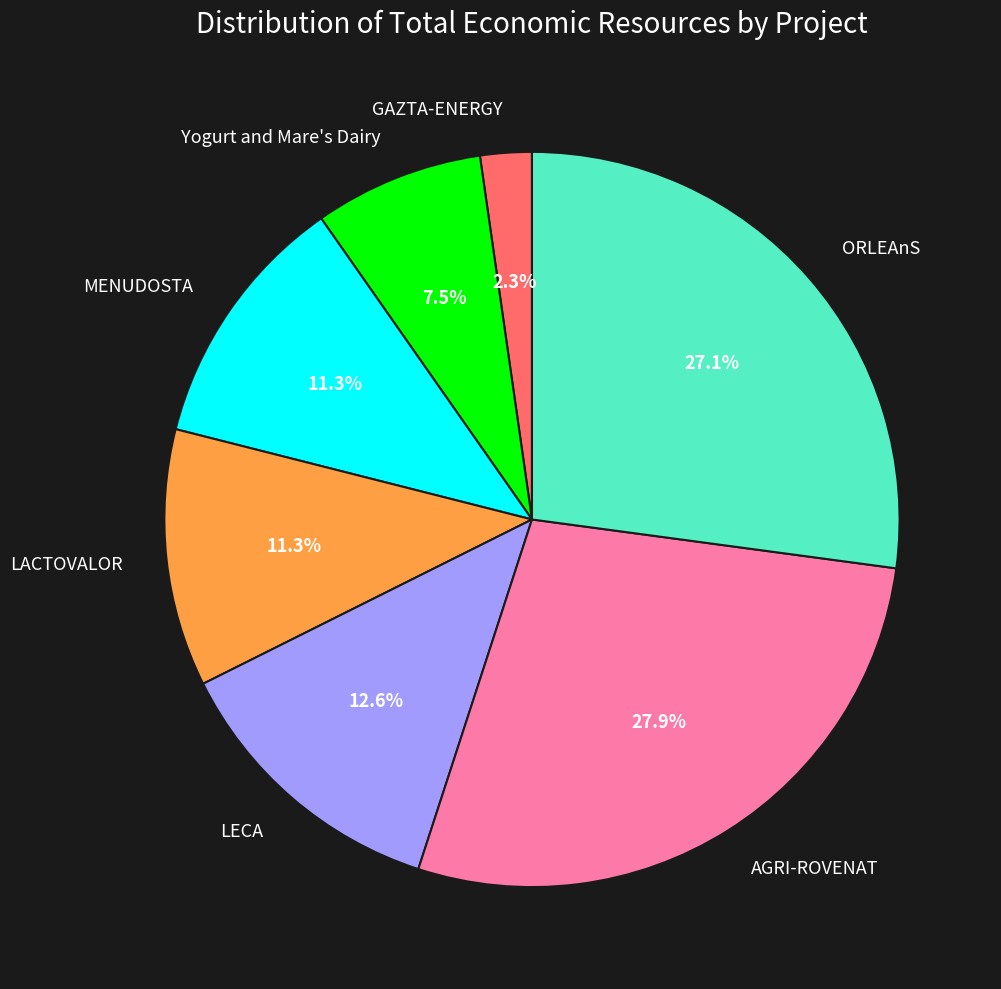

To the nearest percent, what is the difference between the AGRI-ROVENAT and MENUDOSTA slice percentages?

17%